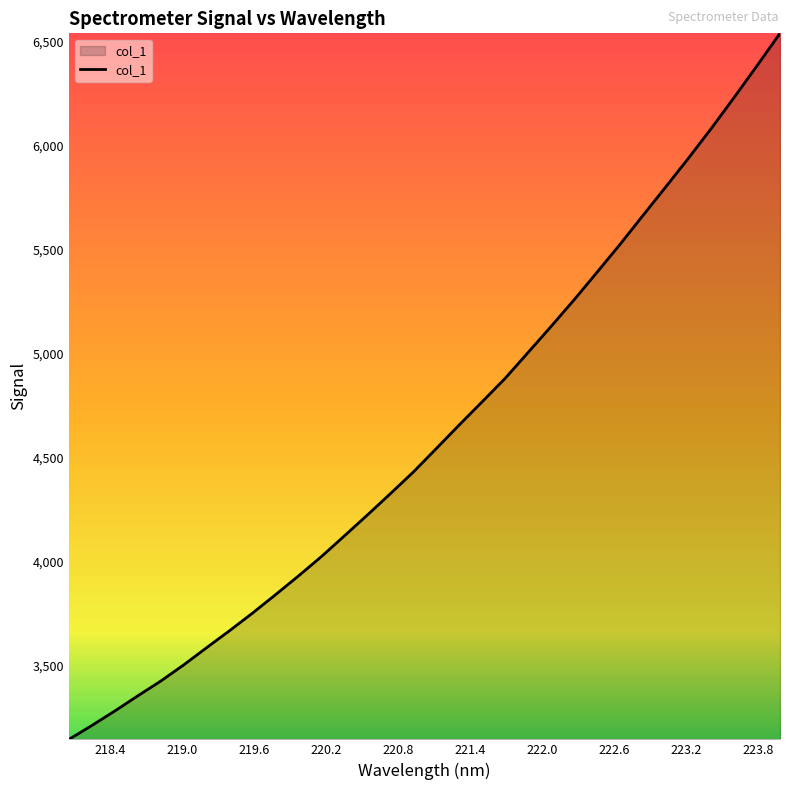

What is the sum of all values?

147627.8